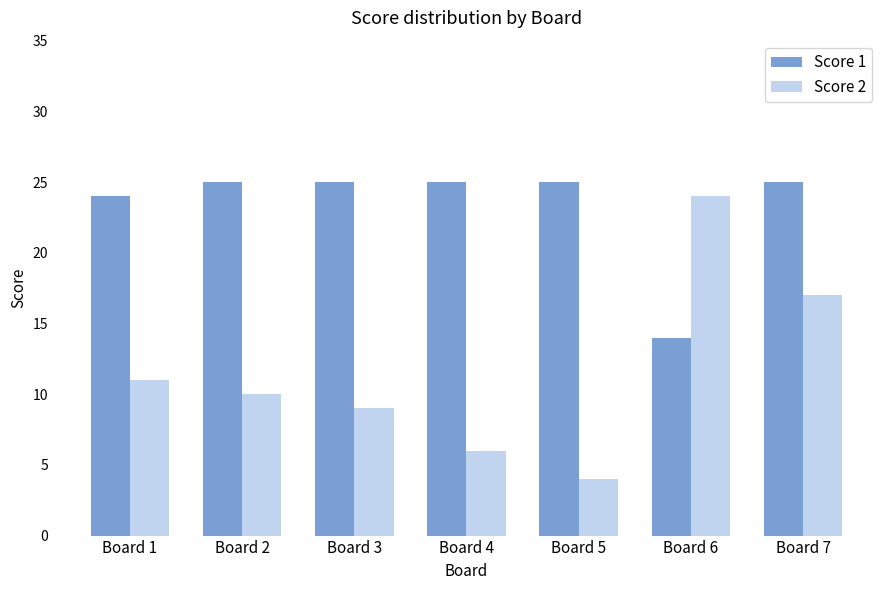

What is the value of the Score 2 bar at the 3rd from the left?

9